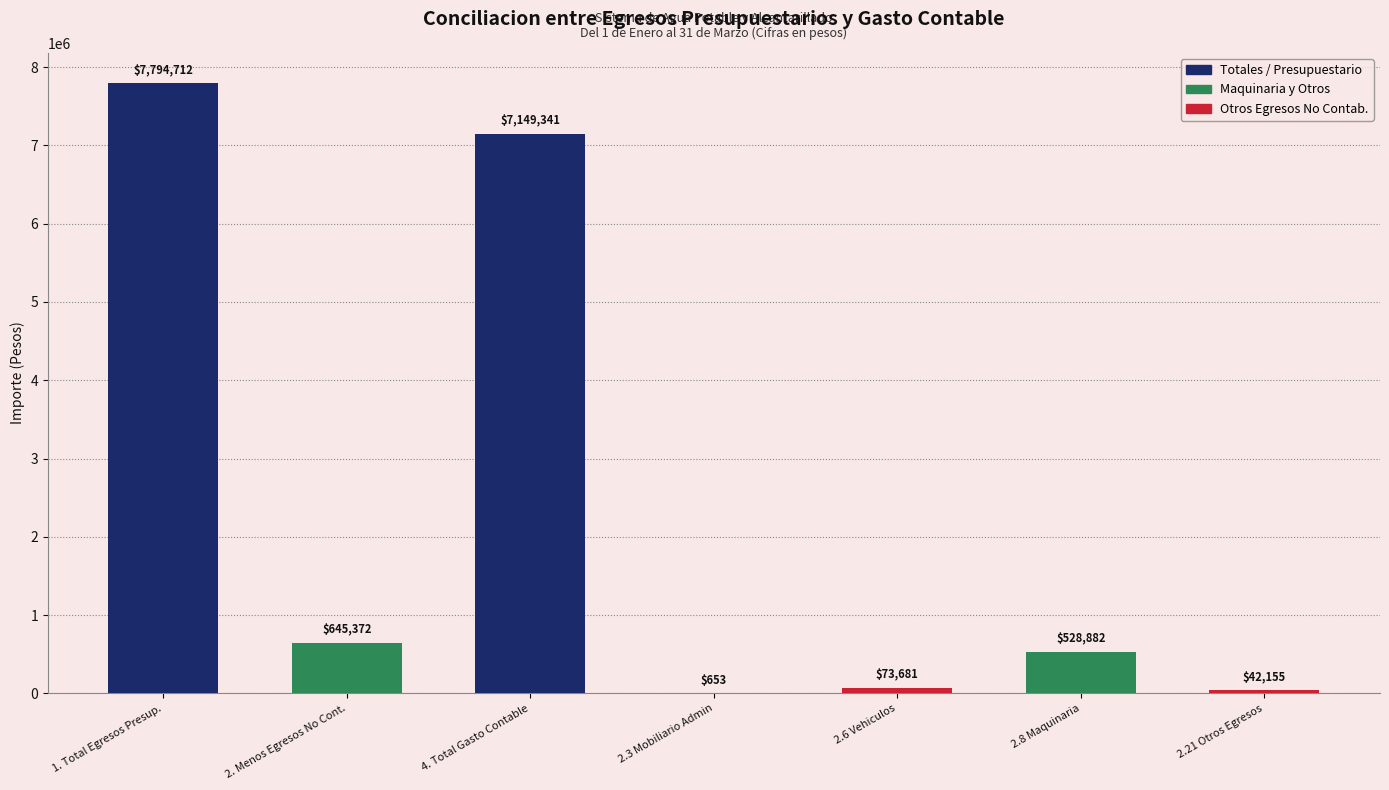

What is the change in value from 1. Total Egresos Presup. to 2.6 Vehiculos?

-7721031.4